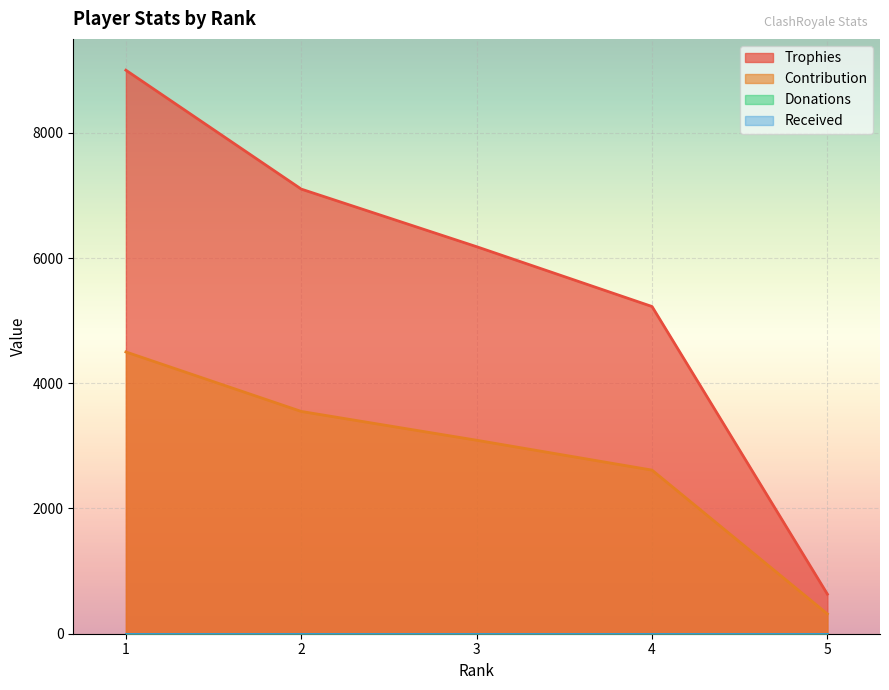

At 4, list the series in order from largest to smallest.

Trophies, Contribution